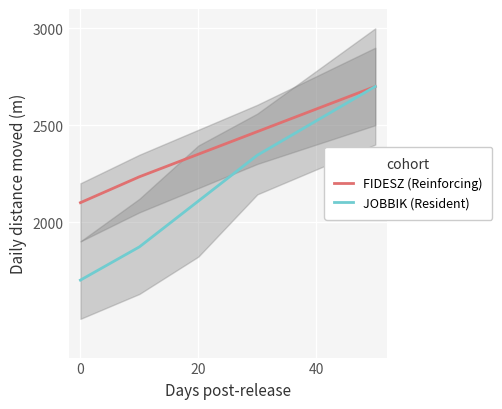

What value does the FIDESZ (Reinforcing) series have at 20?

2350.2